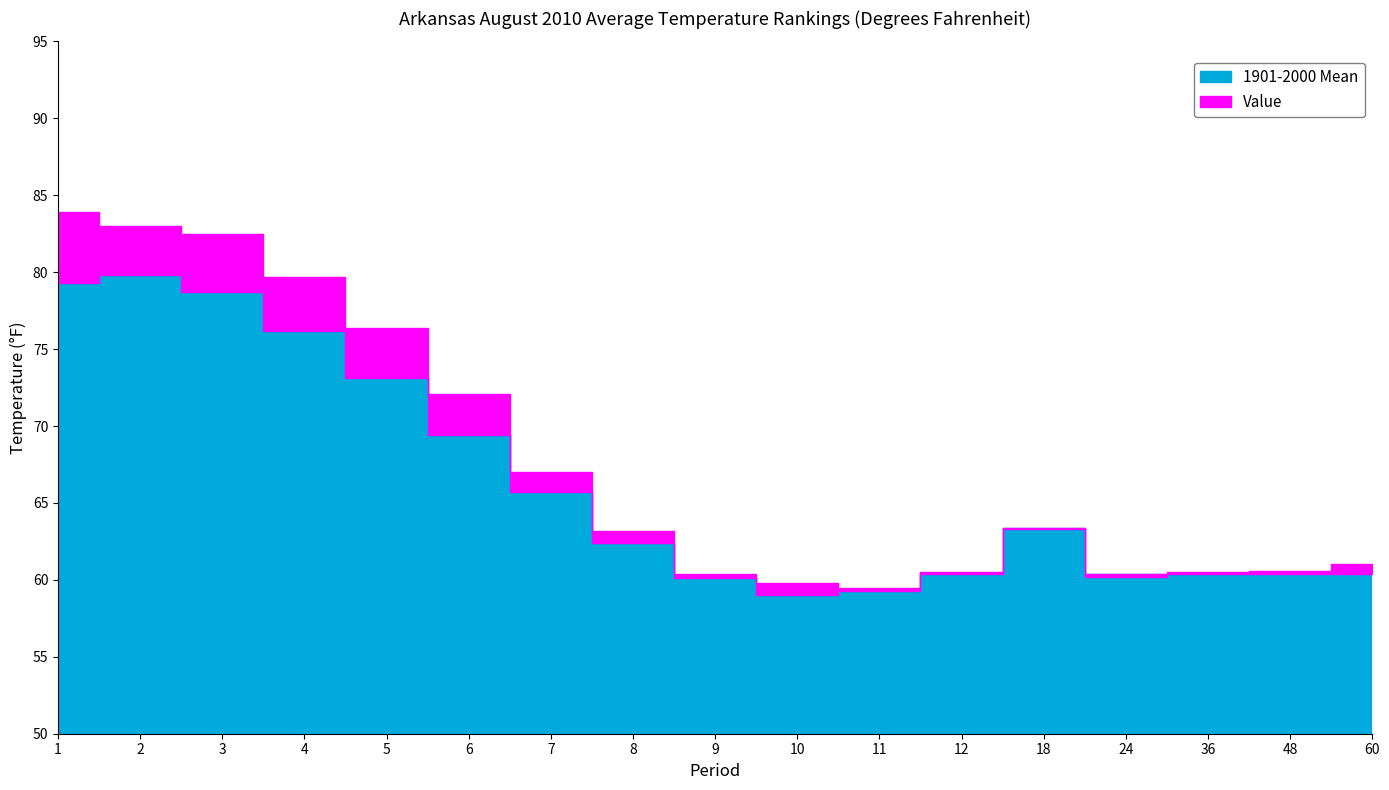

What is the difference between the second highest and minimum values in the Value series?

23.5